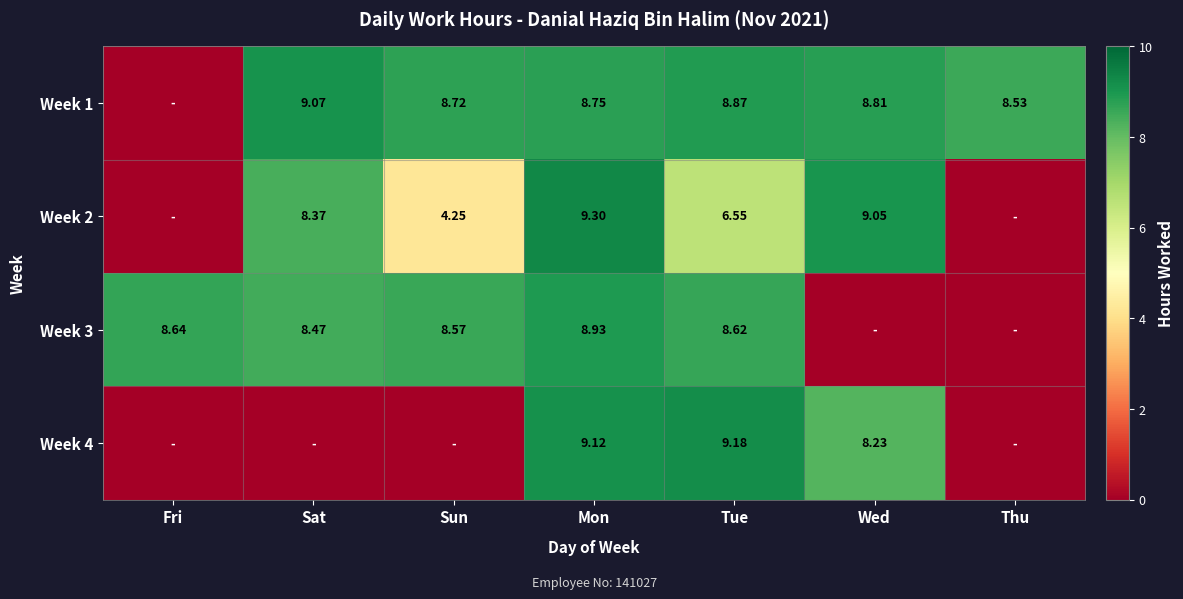

Is the value of Week 2 at Mon greater than the value of Week 1 at Thu?

Yes